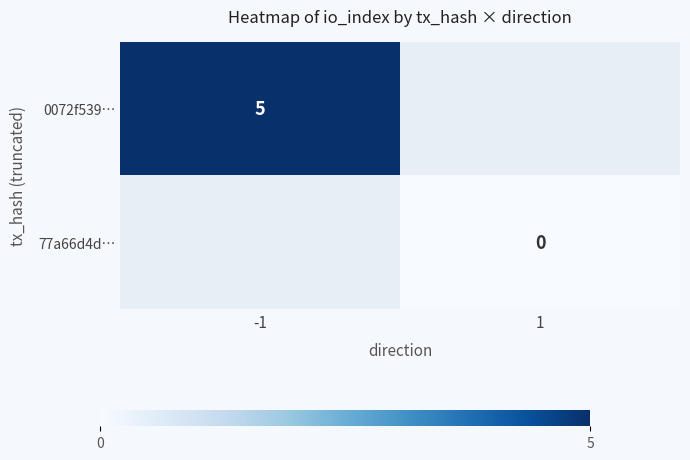

The value of 0072f539… at -1 is 5. True or false?

True